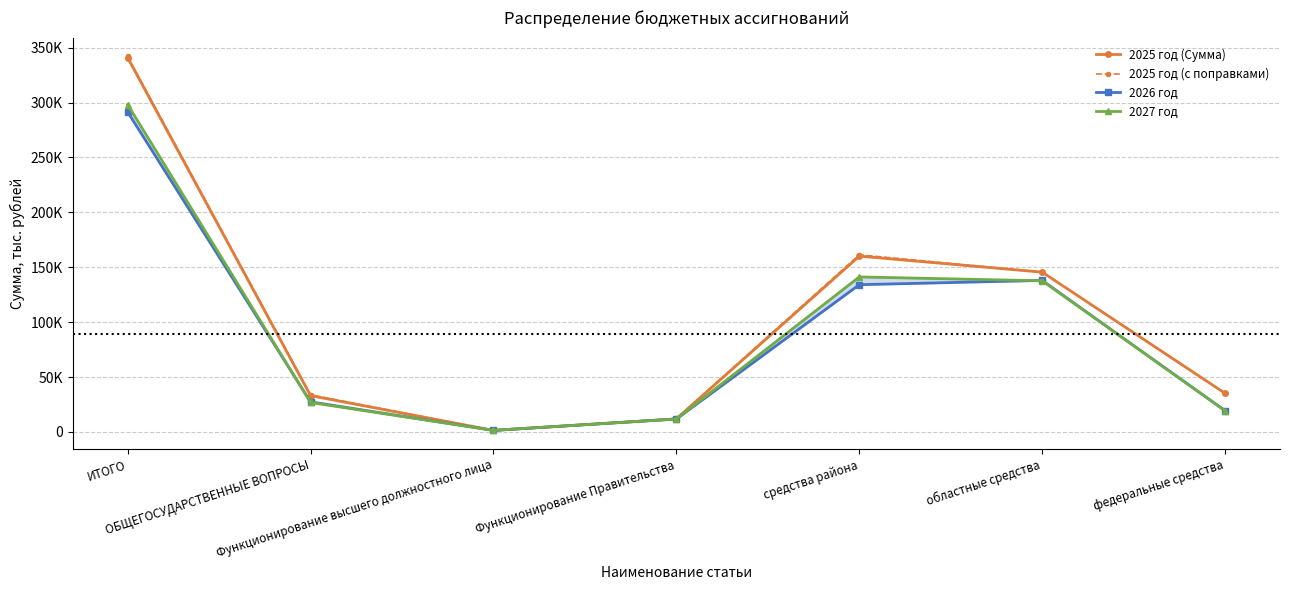

How many values in the 2026 год series are below 27443?

3